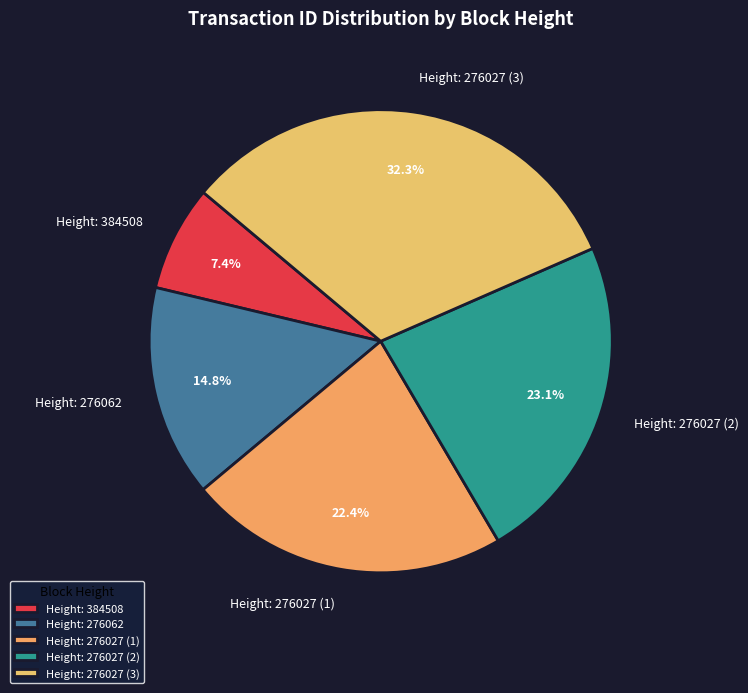

How much of the chart is everything except Height: 276027 (3)?

67.7%